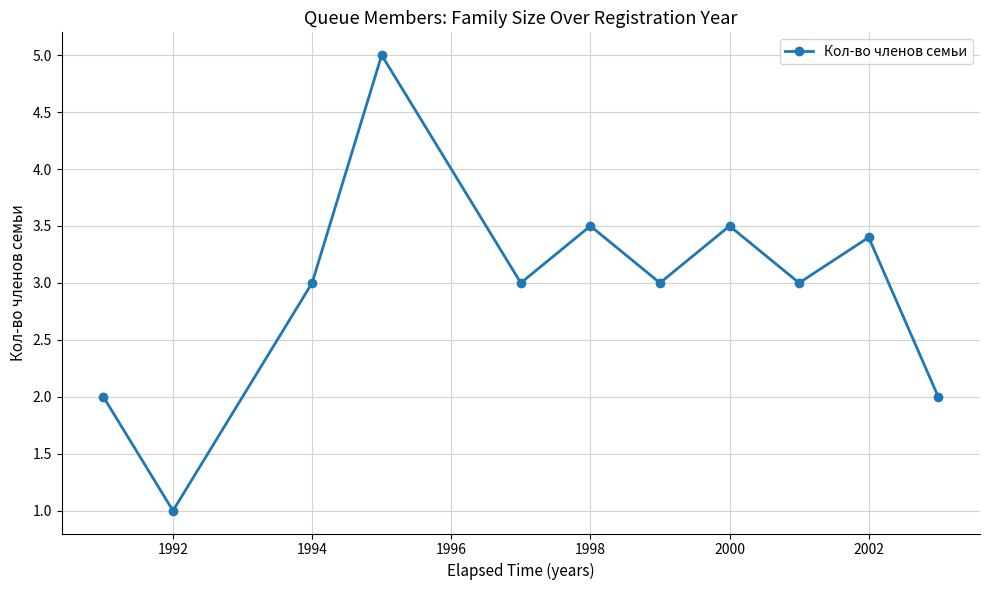

What is the greatest value displayed?

5.0